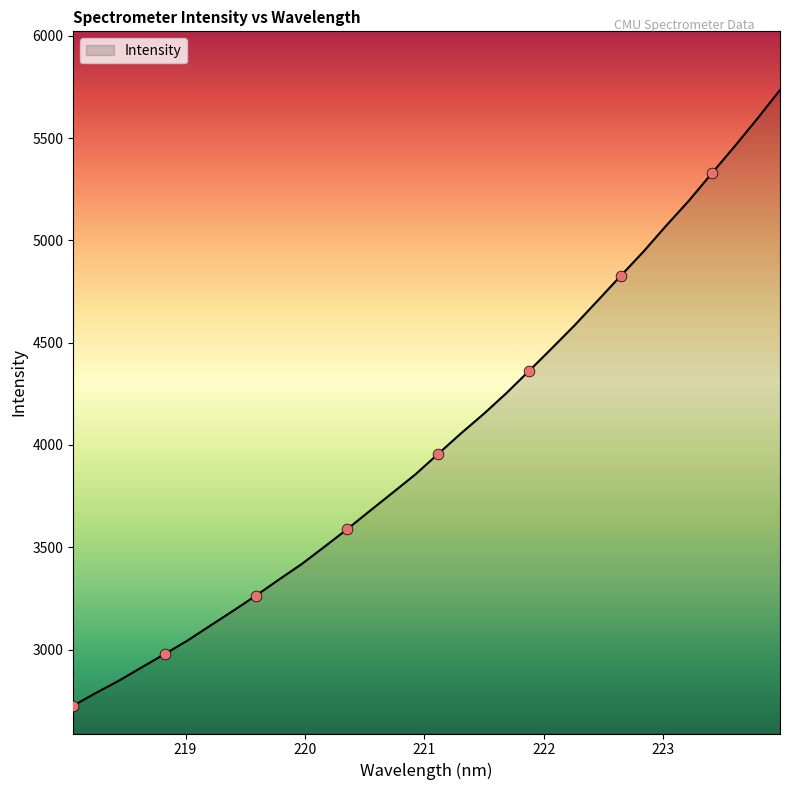

What is the difference between the maximum and minimum values?

3010.1